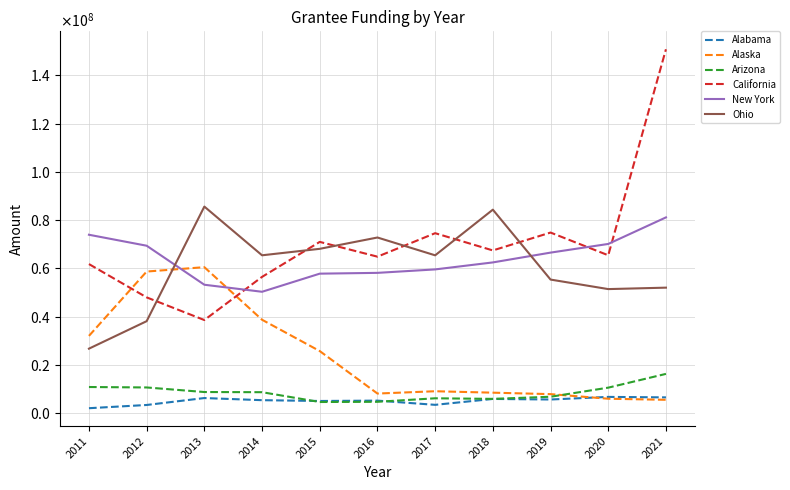

What are all the series names shown in the legend?

Alabama, Alaska, Arizona, California, New York, Ohio